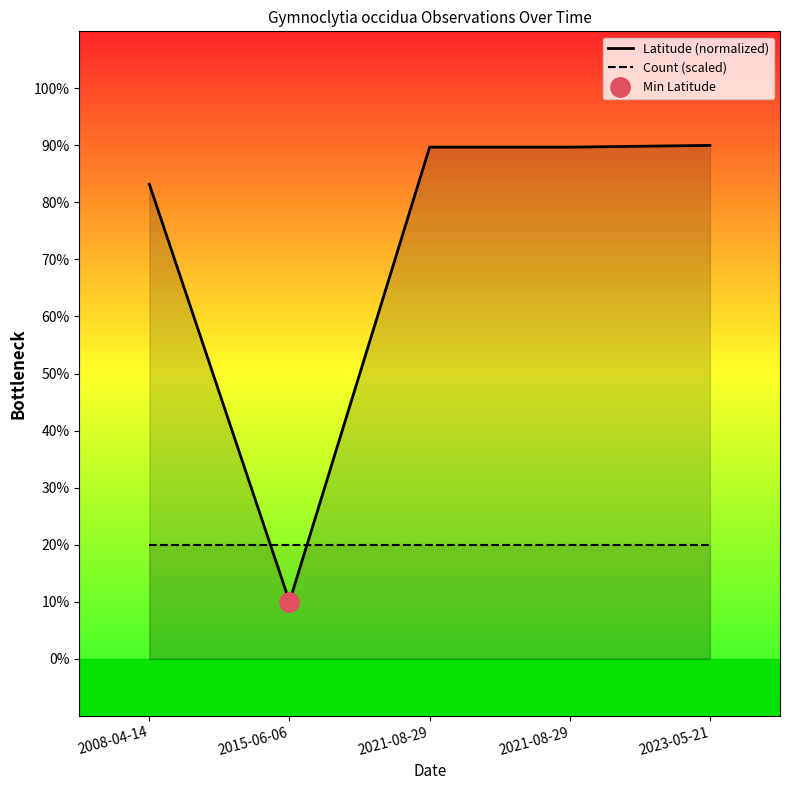

Rank the series by their maximum value, from highest to lowest.

Latitude (normalized), Count (scaled)